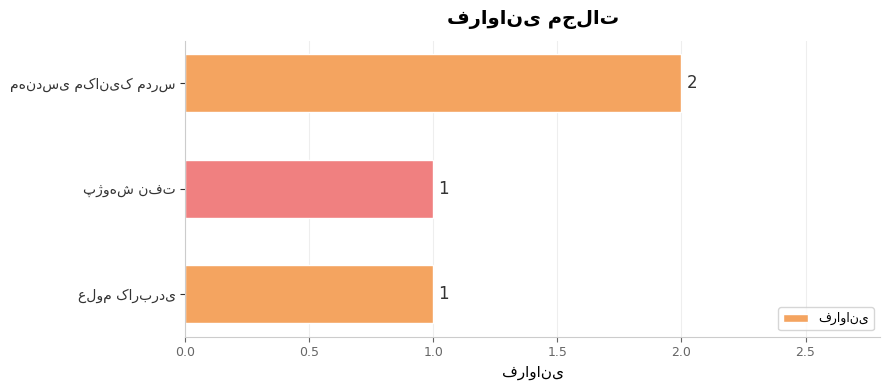

Count the values in the range 1 to 2.

3